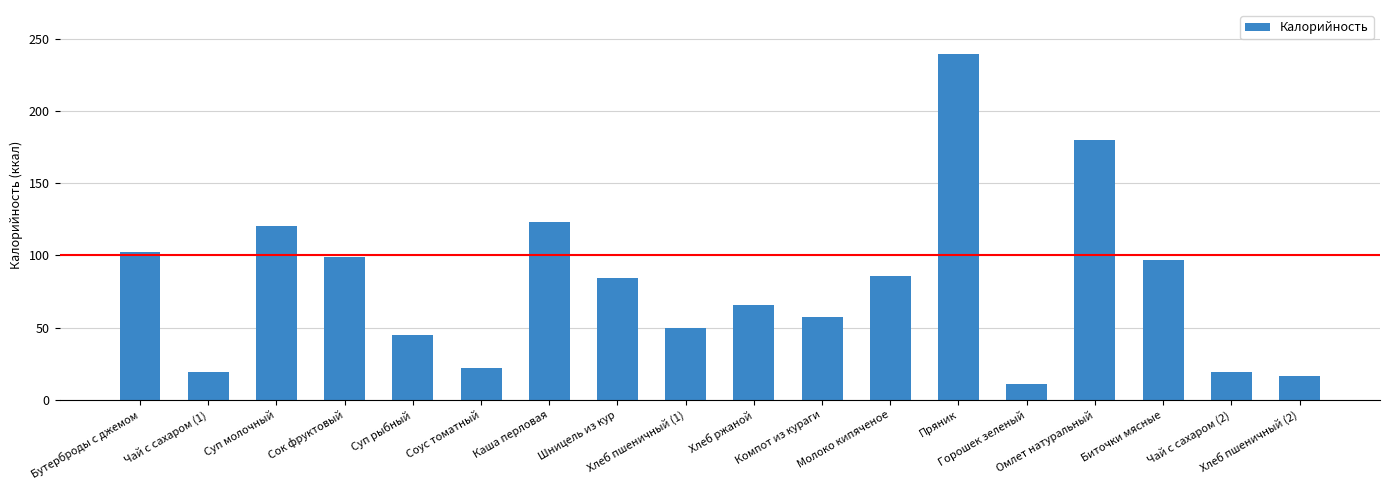

What is the value of the 11th bar from the left?

57.5